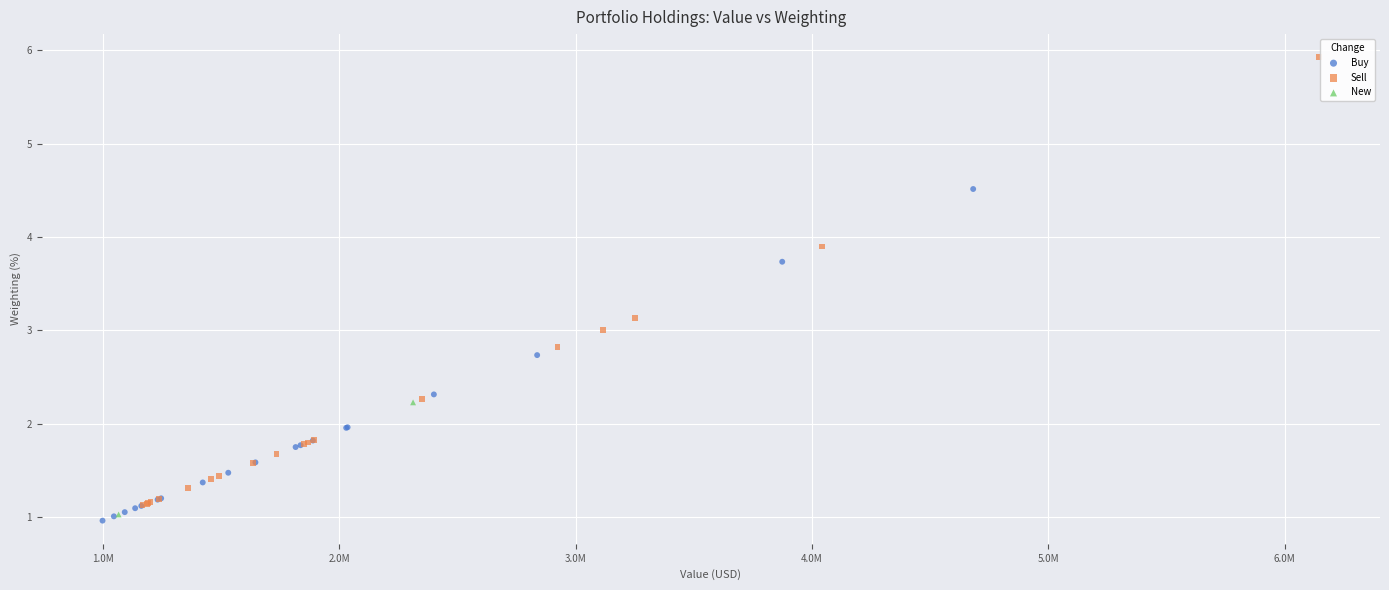

Which series reaches the minimum Y coordinate?

Buy